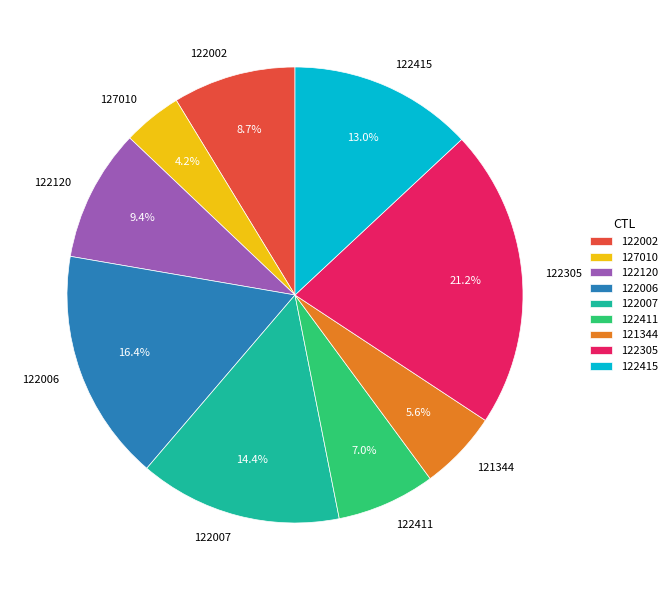

Is there any slice that represents more than half of the pie?

No